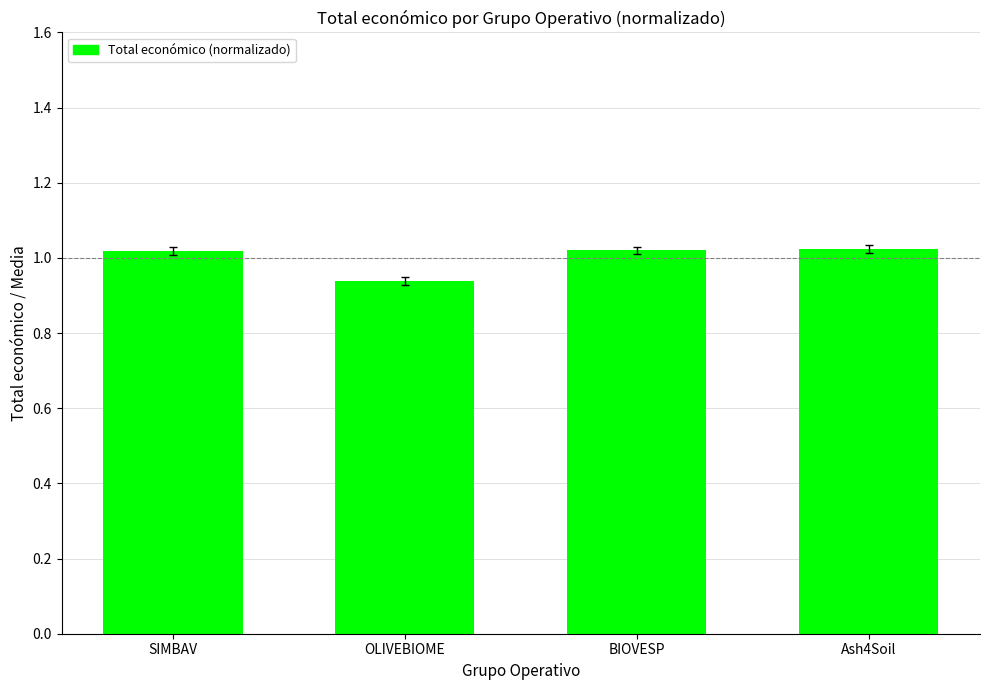

What position from the left is Ash4Soil?

4